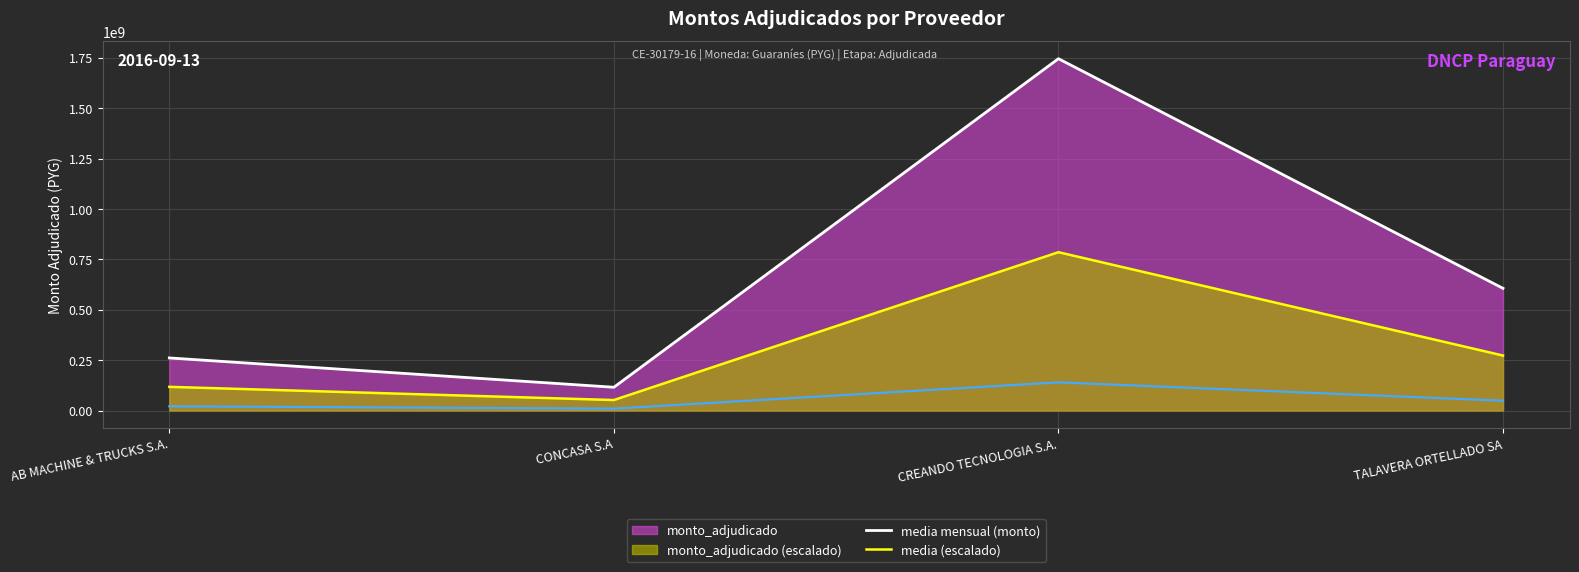

How many interior local valleys does the media mensual (monto) series have?

1